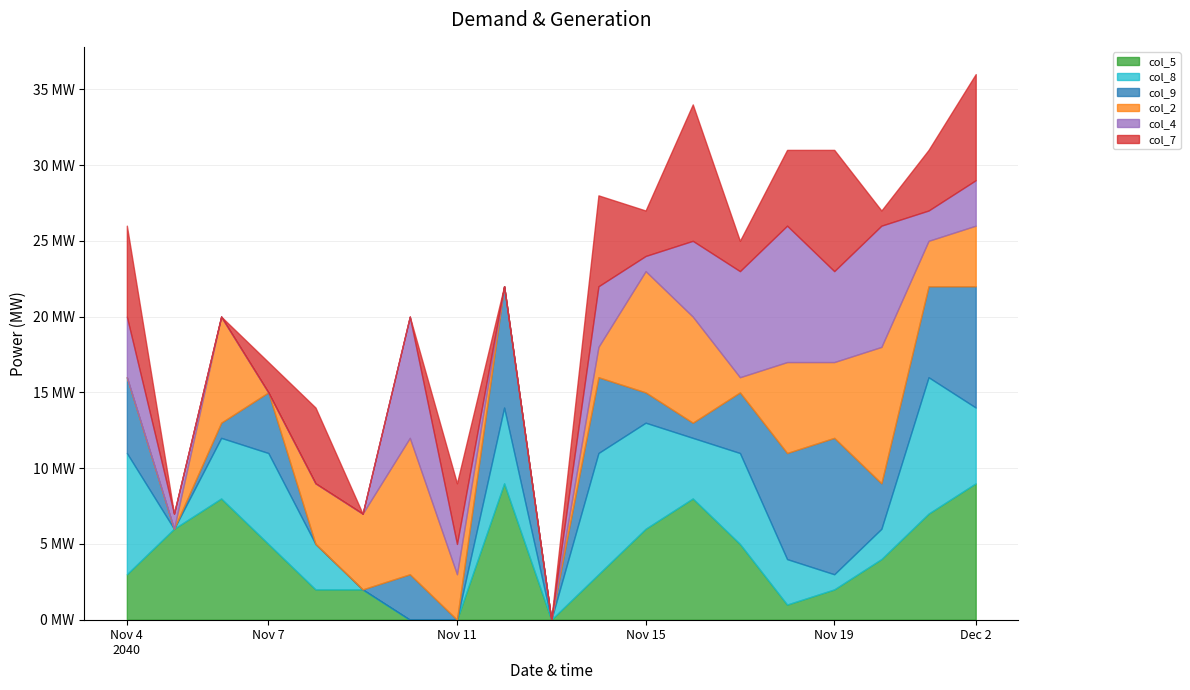

Does the chart have visible grid lines?

Yes